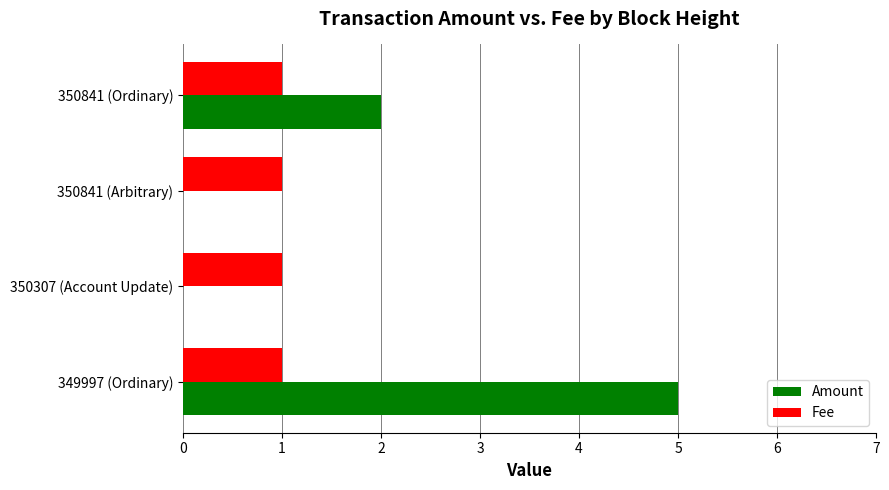

Count the number of categories in the chart.

4